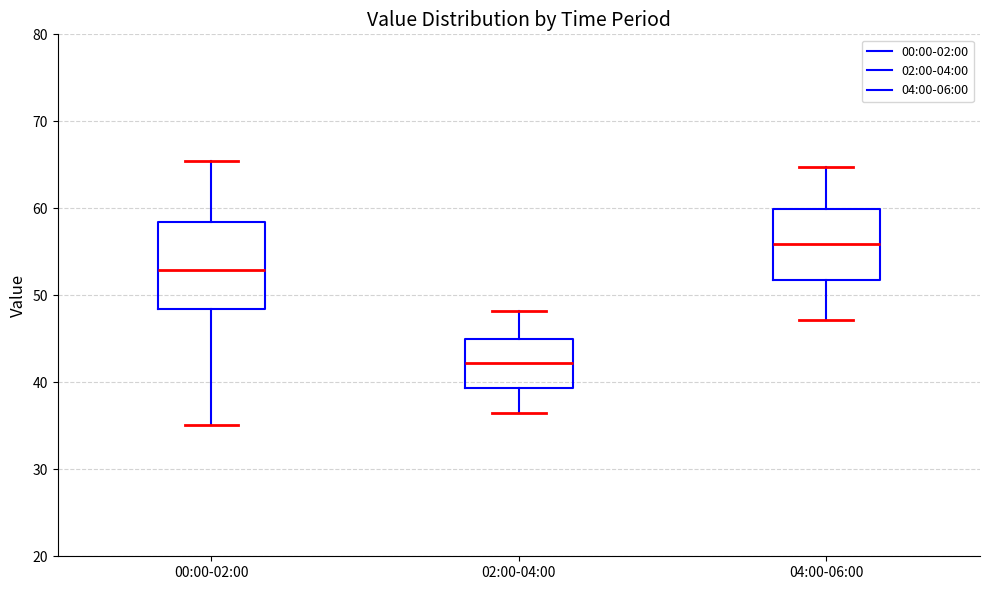

Where is the lower edge of the box for 04:00-06:00 on the y-axis? The values are not printed on the chart, so give them approximately, as read against the axis.

52